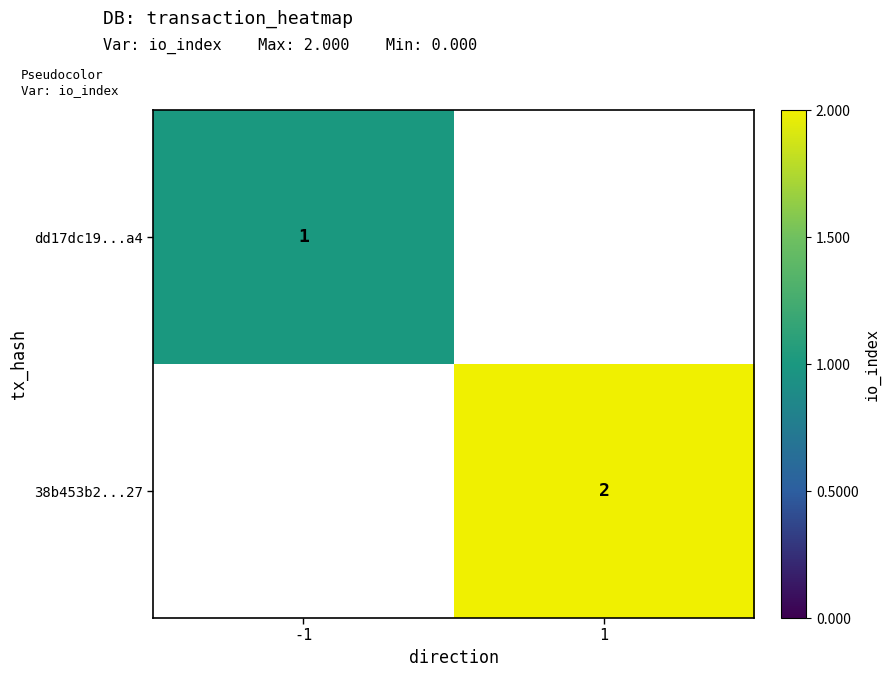

At which category does the chart reach its peak across all series?

1